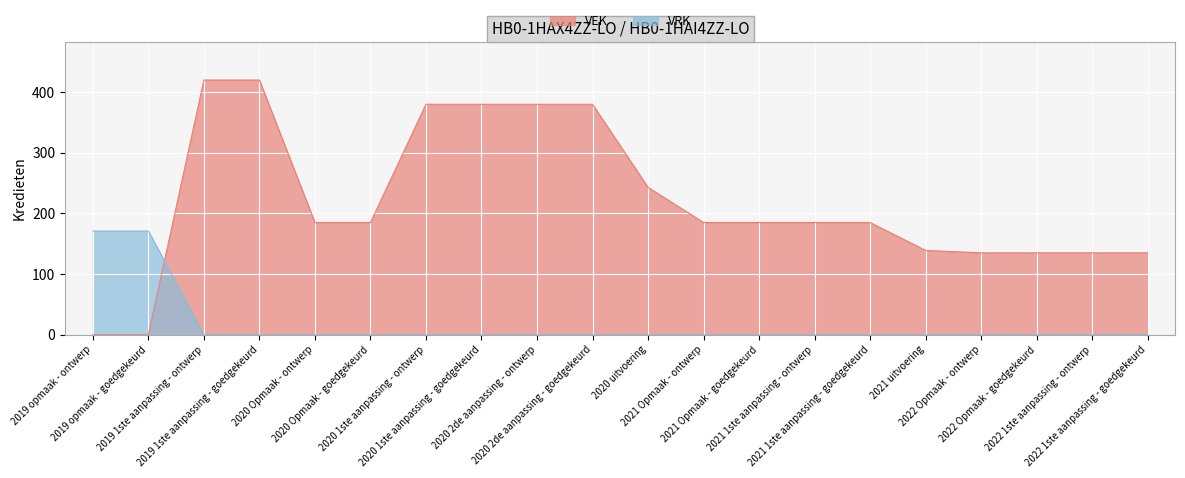

At which category is the sum across all series the highest?

2019 1ste aanpassing - ontwerp